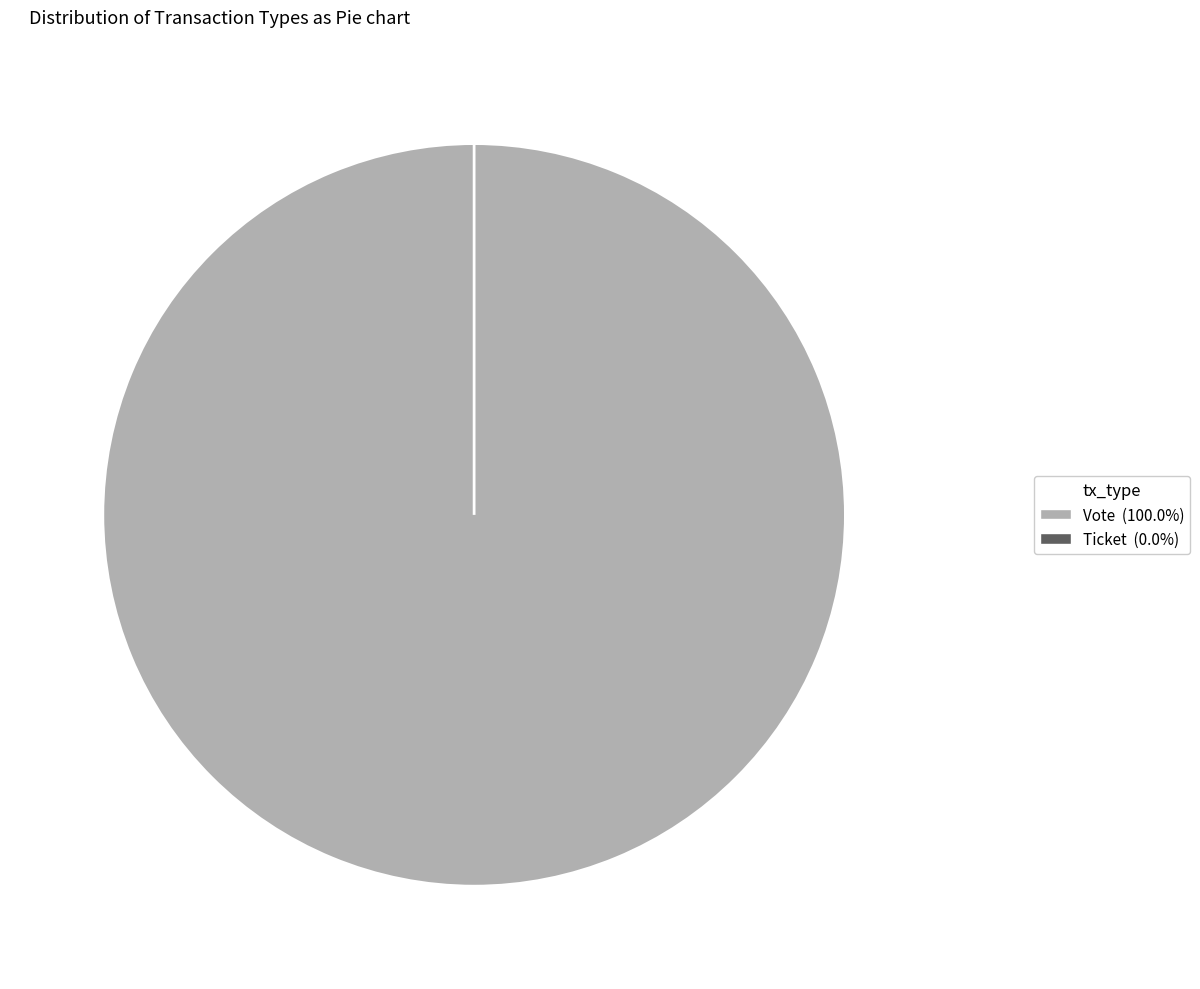

Between Vote and Ticket, which is larger?

Vote